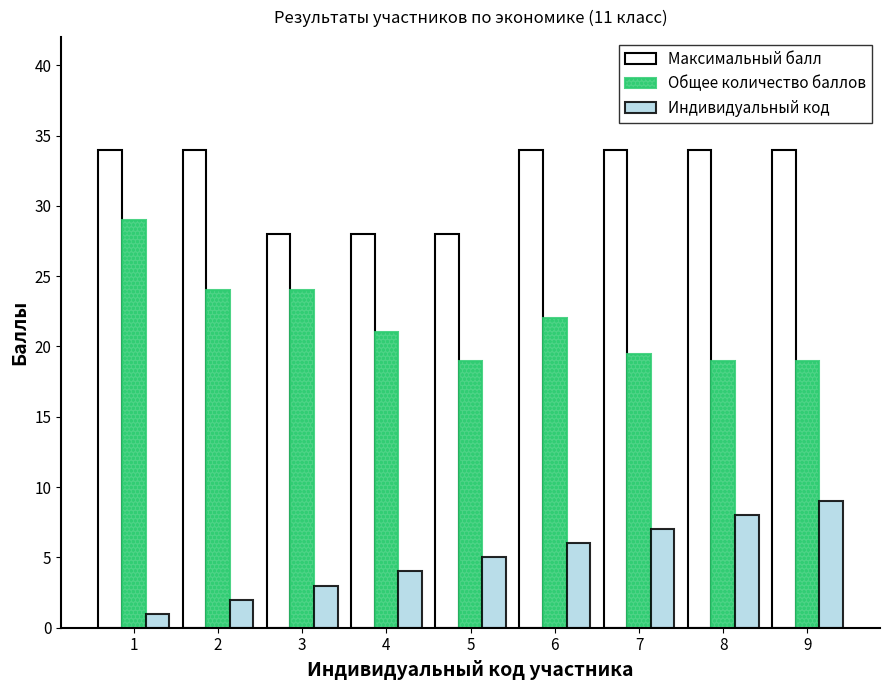

What is the sum of all Максимальный балл values?

288.0